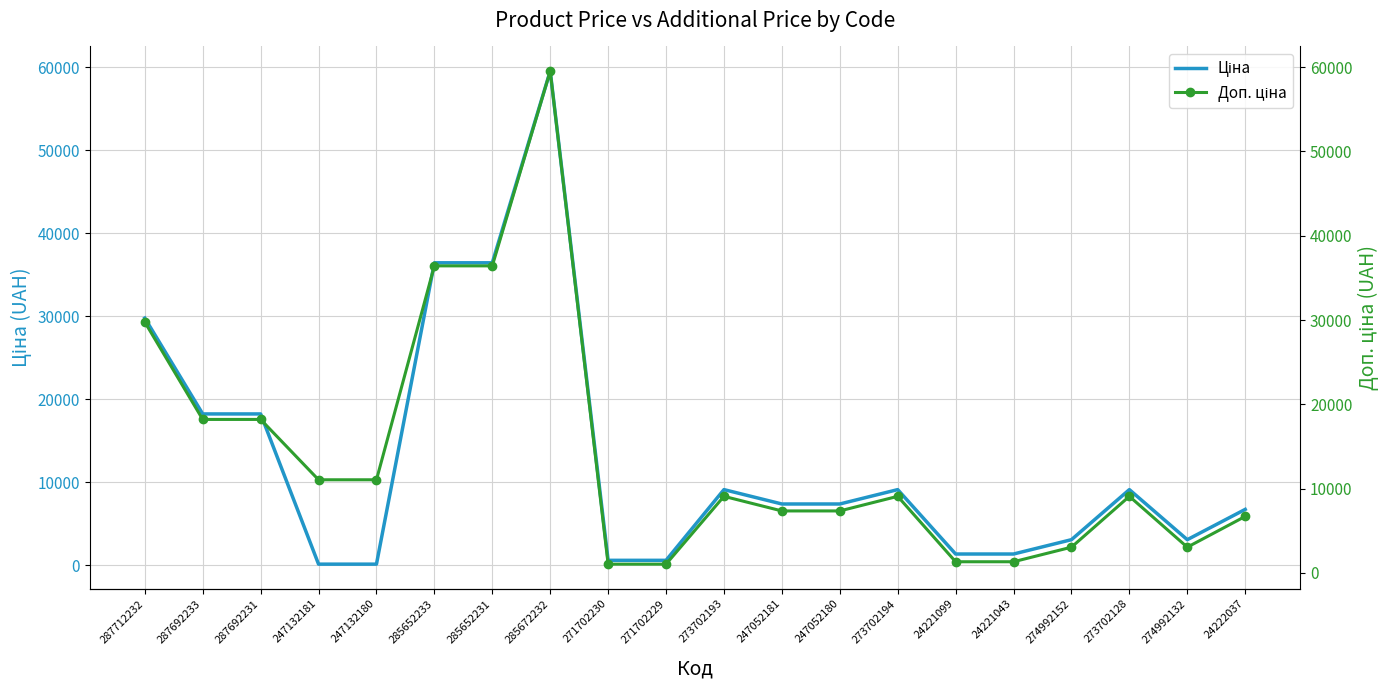

True or false: Ціна has more than 1 points higher than both neighbors.

True